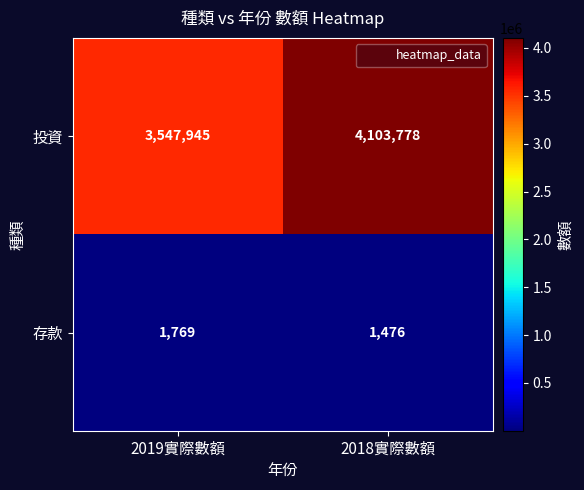

List the labels in order of 存款 value, largest first.

2019實際數額, 2018實際數額